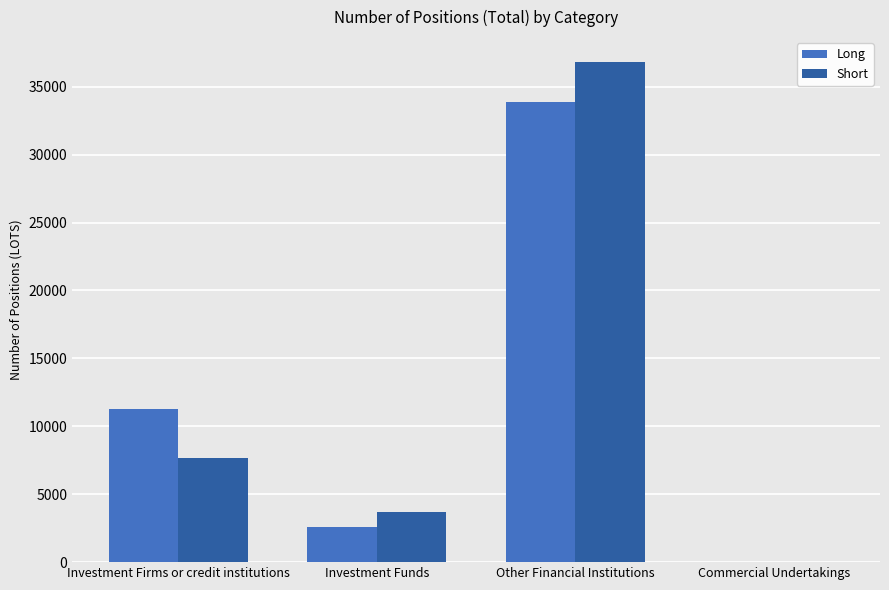

What is the difference between the Long values at Investment Firms or credit institutions and Commercial Undertakings?

11248.6